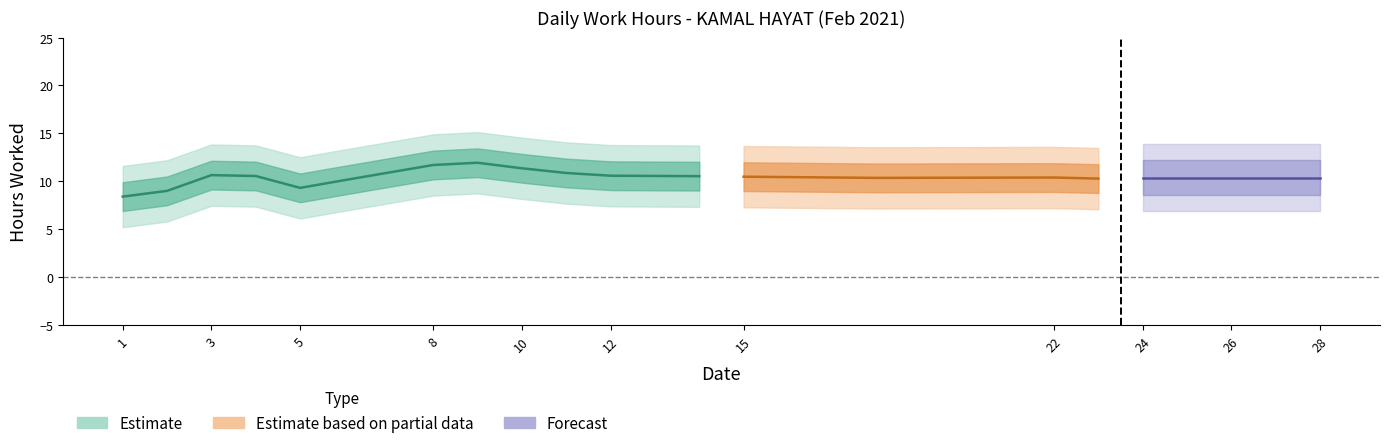

At which category does the data reach its first local peak?

3